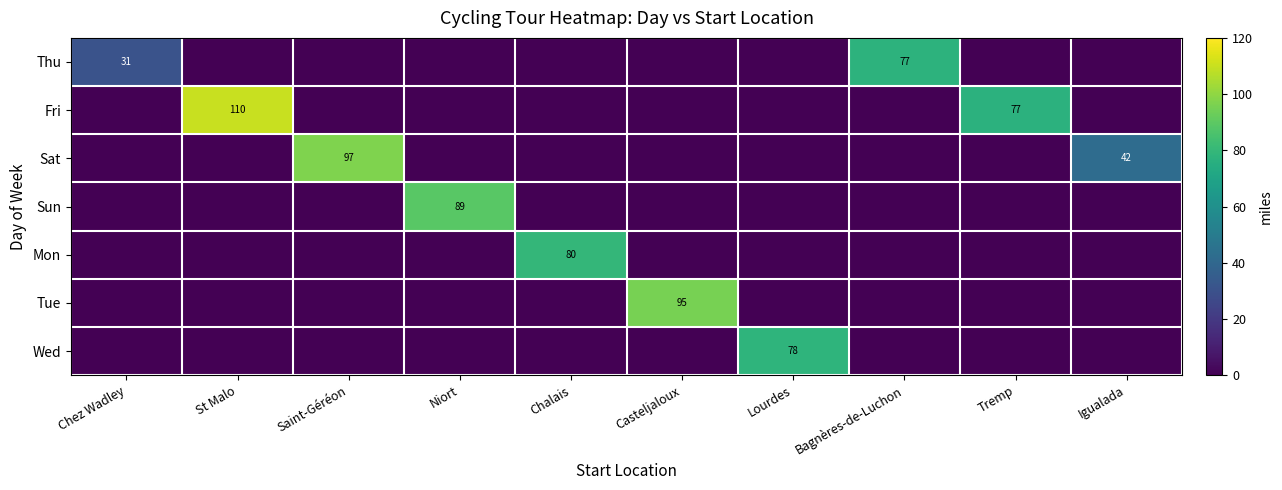

Which category has the highest value in the Thu series?

Bagnères-de-Luchon